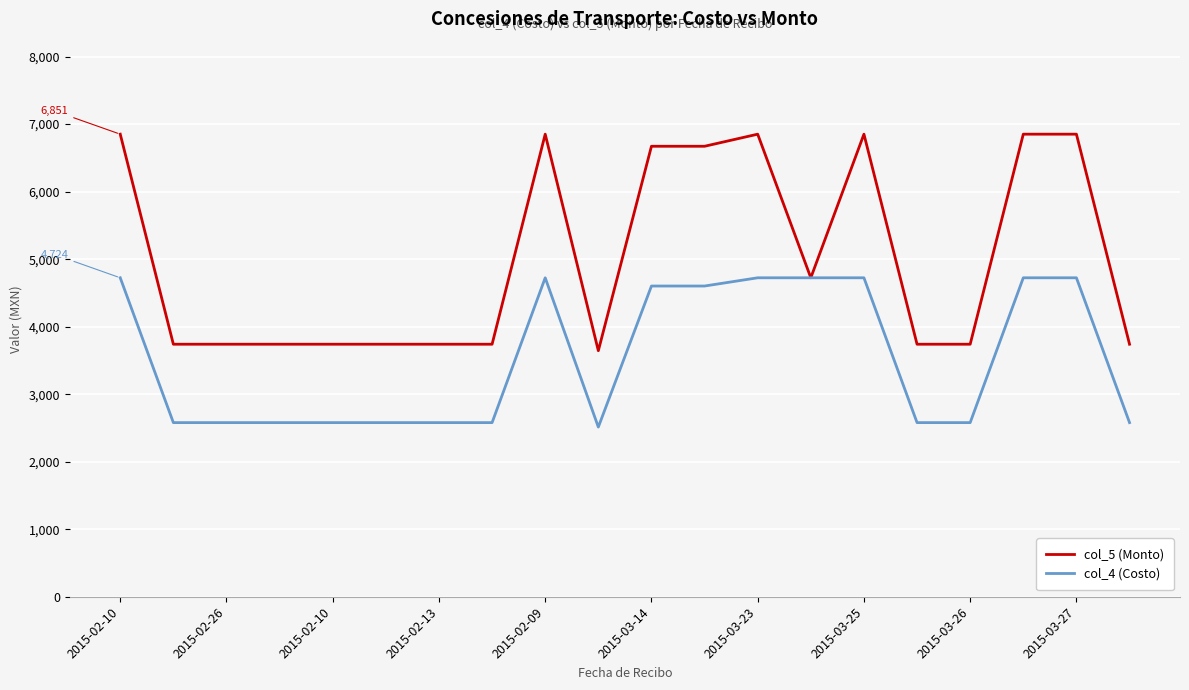

What is the greatest value displayed?

6851